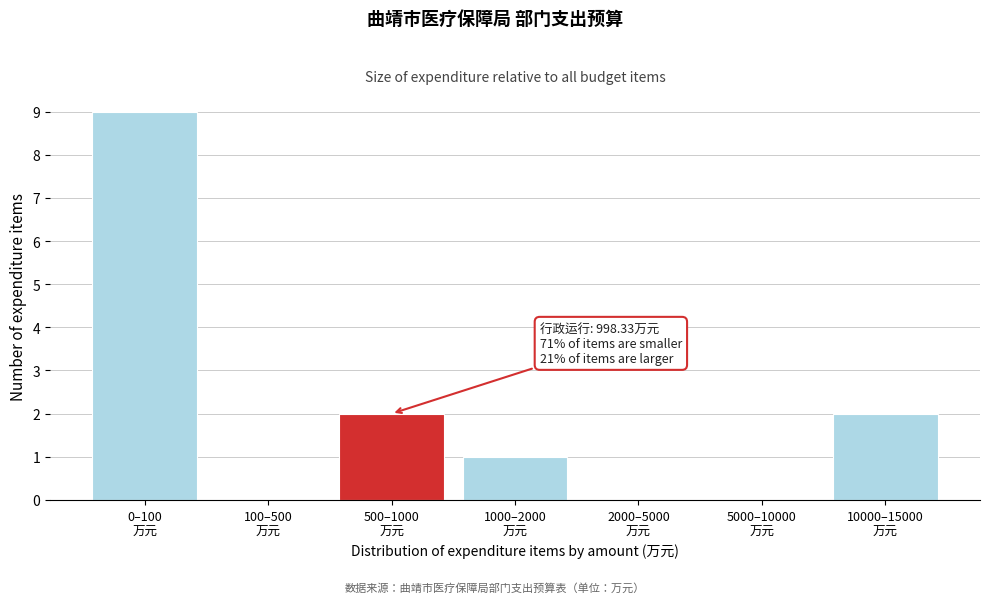

What is the maximum value shown in the chart?

9